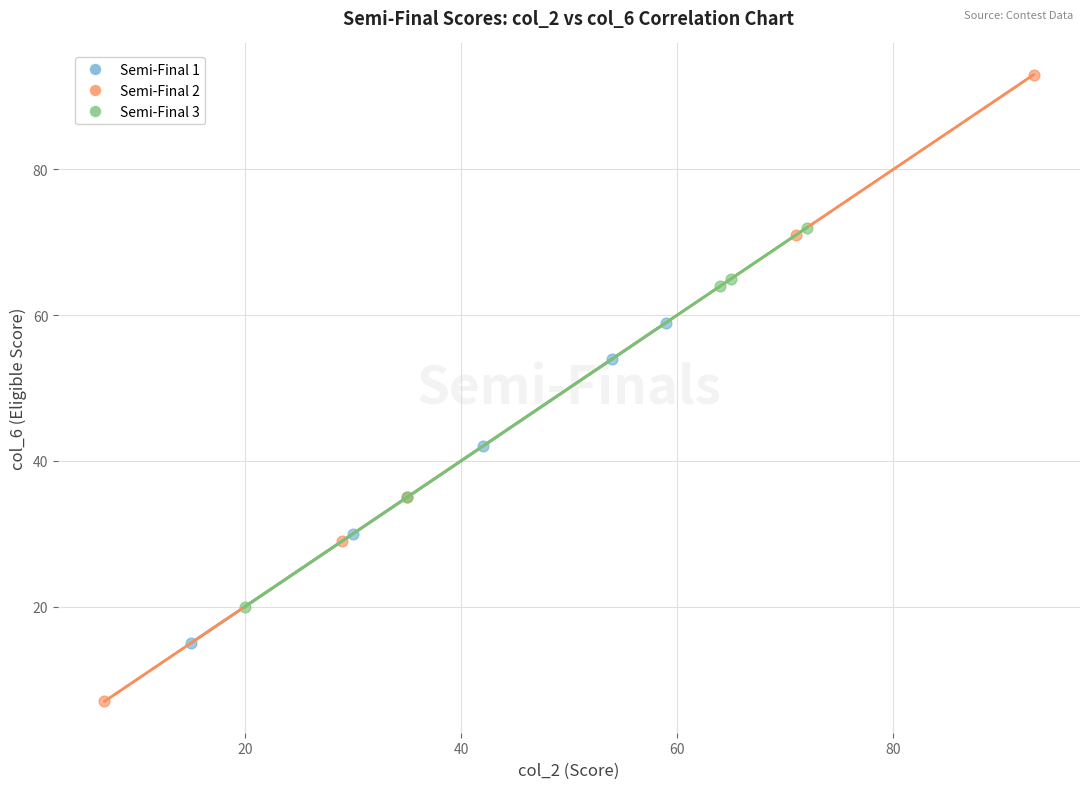

Which series has the widest spread of Y values?

Semi-Final 2